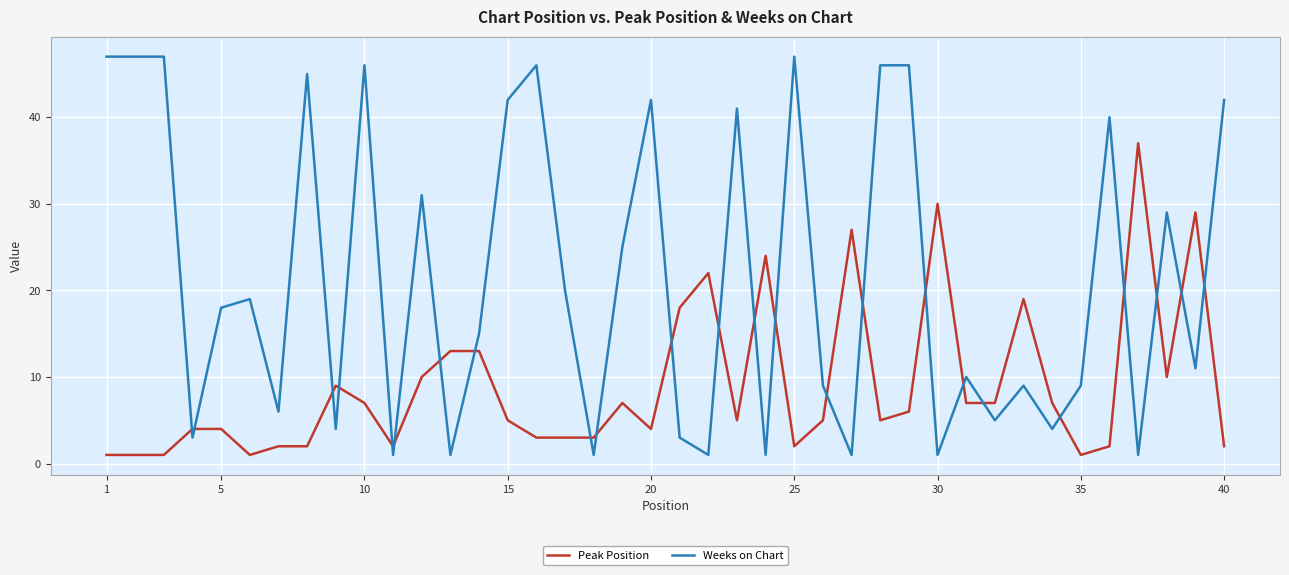

After their last crossing, which series has the higher values: Peak Position or Weeks on Chart?

Weeks on Chart